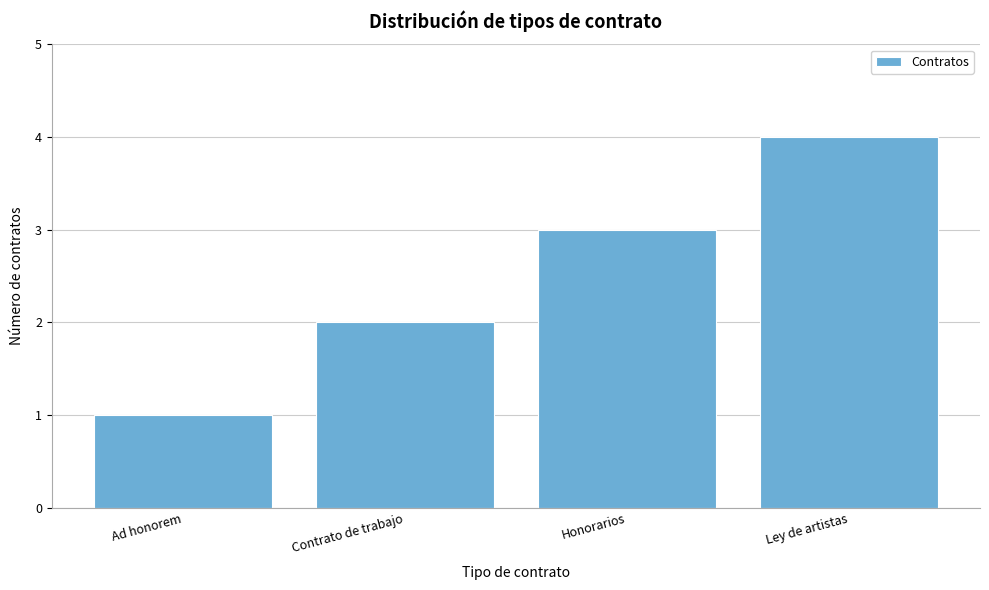

What is the label of the 3rd bar from the right?

Contrato de trabajo